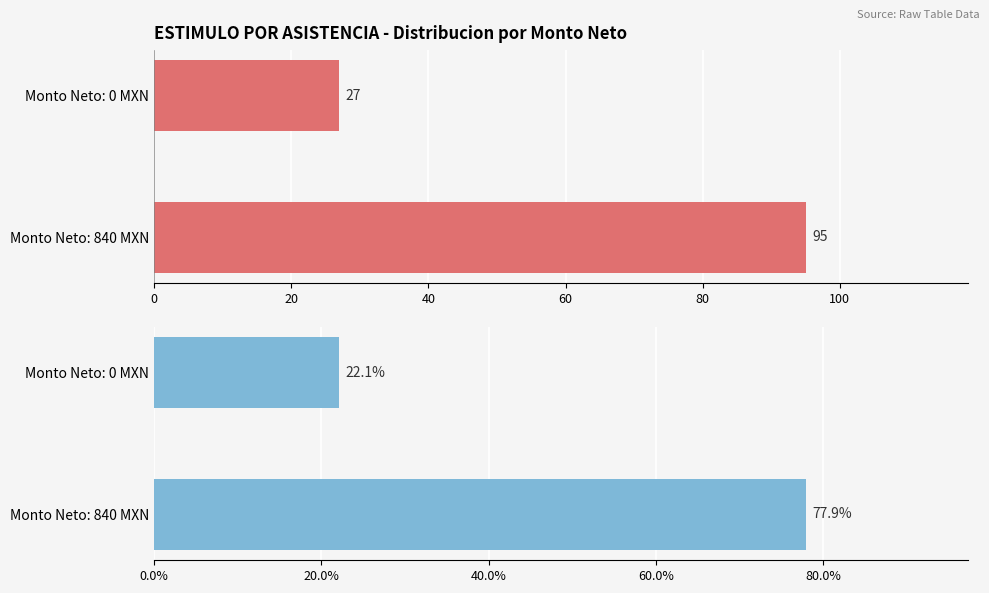

How many series are shown in this chart?

2